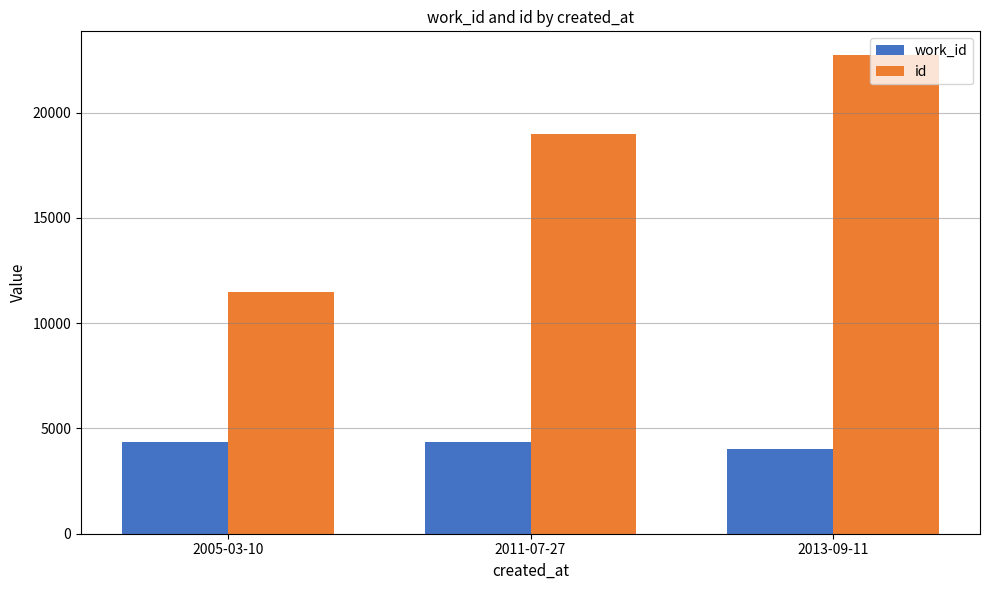

At how many categories does at least one series exceed 16580?

2